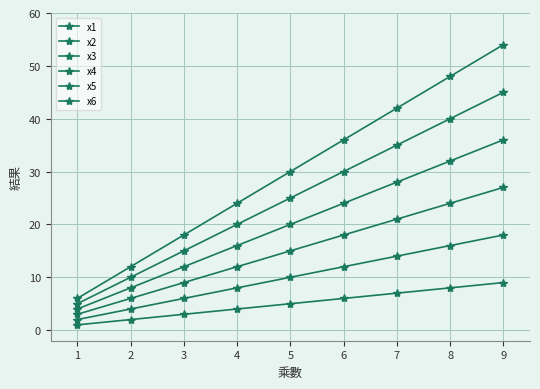

What is the difference between the maximum and minimum values in the x2 series?

16